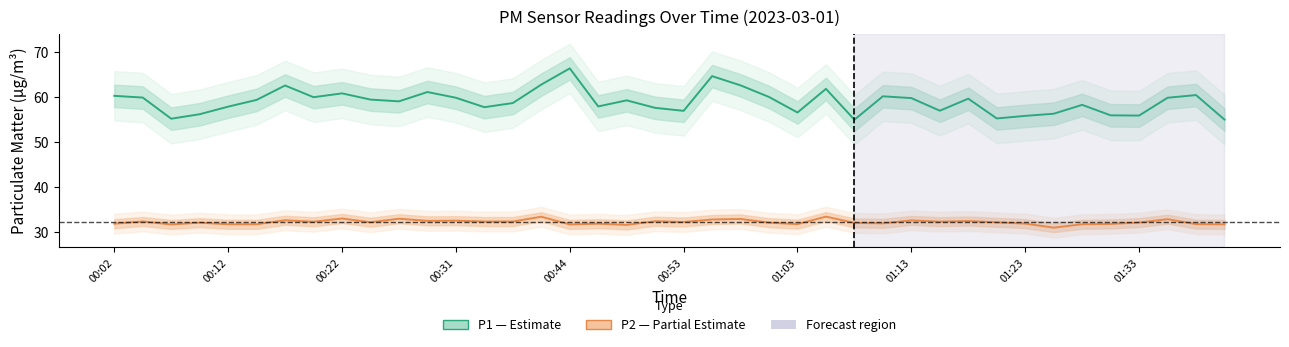

What is the total value across all series at 00:04?

92.3